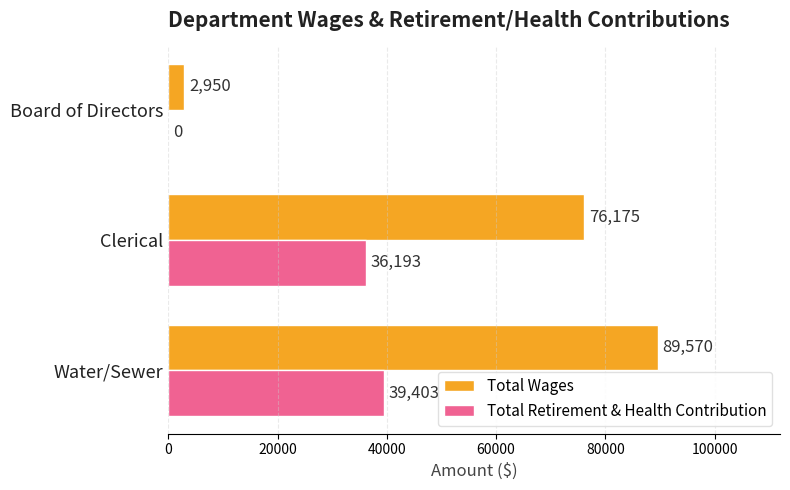

At which category does the chart reach its peak across all series?

Water/Sewer